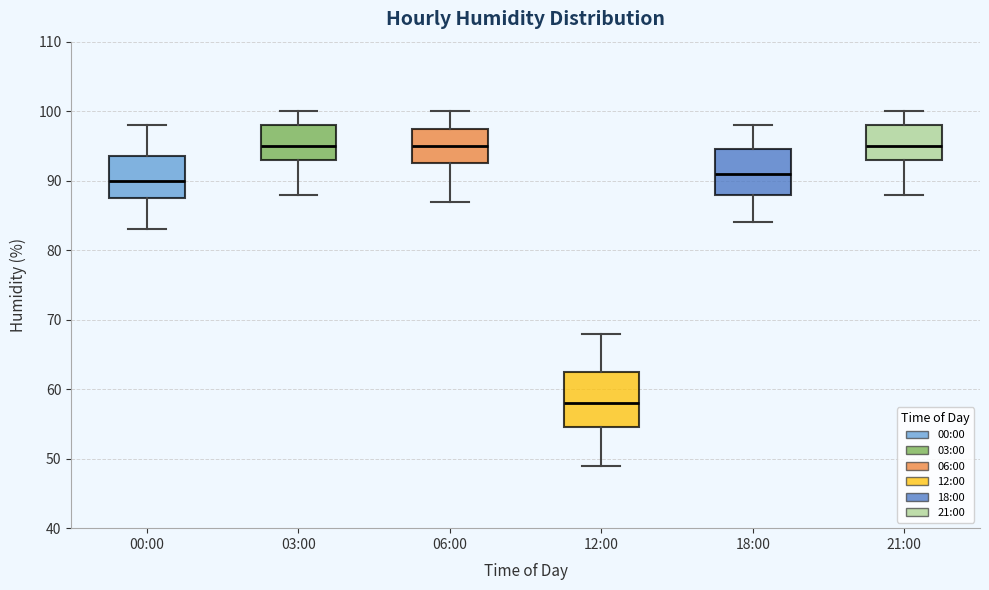

Reading left to right, read every box against the y-axis: the position of its median line, the range the box covers, and the ends of its whiskers. The values are not printed on the chart, so give them approximately, as read against the axis.

00:00: median 90, box 88 to 94, whiskers 83 to 98
03:00: median 95, box 93 to 98, whiskers 88 to 100
06:00: median 95, box 93 to 98, whiskers 87 to 100
12:00: median 58, box 55 to 63, whiskers 49 to 68
18:00: median 91, box 88 to 95, whiskers 84 to 98
21:00: median 95, box 93 to 98, whiskers 88 to 100